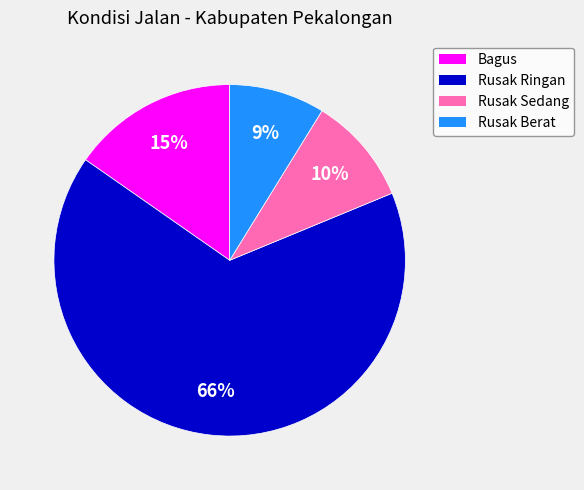

Is the sum of Rusak Sedang and Bagus greater than half?

No